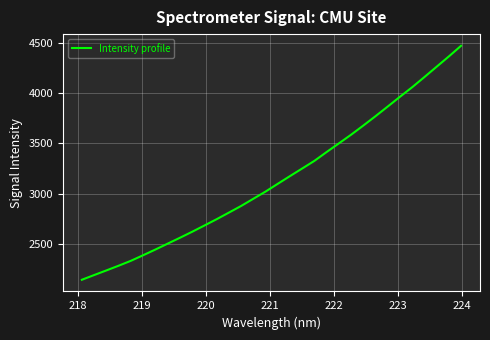

What is the greatest value displayed?

4472.3